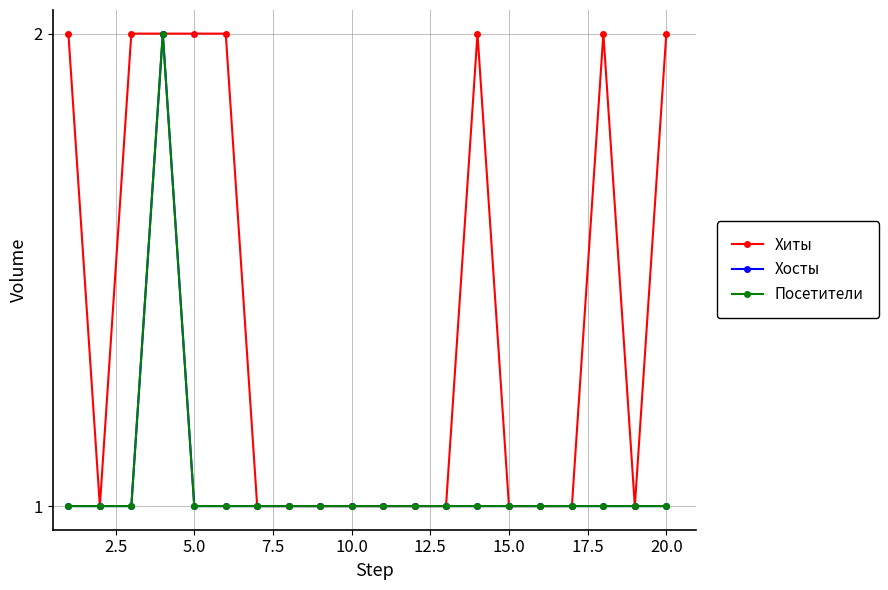

Which series has the largest range (max minus min)?

Хиты